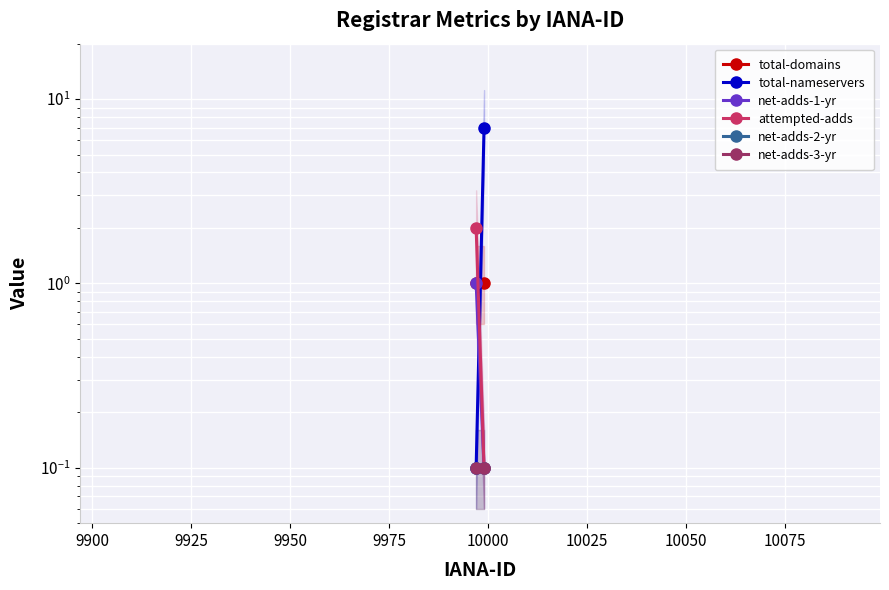

What is the minimum value shown in the chart?

0.1